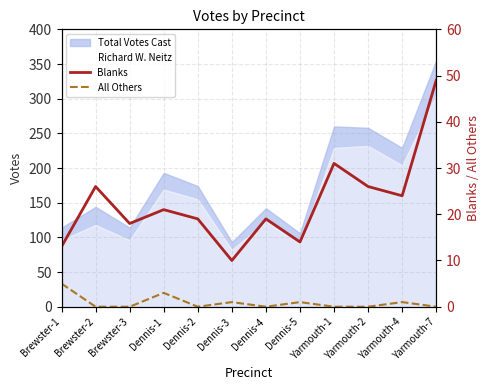

How many data points does each series have?

12